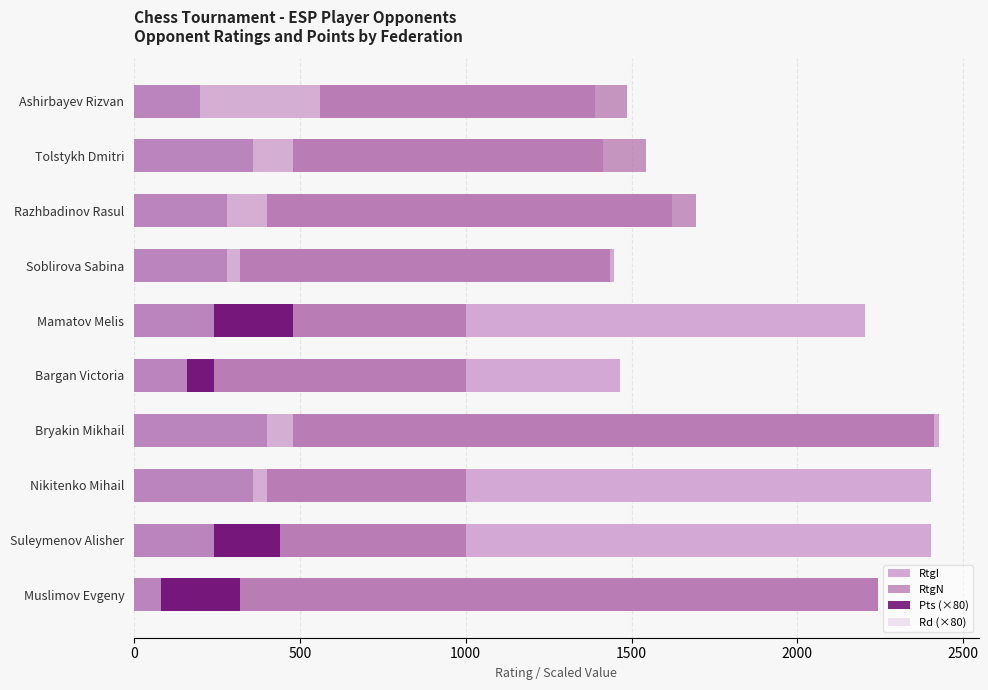

Reading right to left, list all the values displayed in this chart.

RtgI: 1390	1414	1621	1448	2203	1466	2426	2402	2404	2244
RtgN: 1485	1543	1694	1434	1000	1000	2413	1000	1000	2244
Pts (×80): 200	360	280	280	480	240	400	360	440	320
Rd (×80): 560	480	400	320	240	160	480	400	240	80